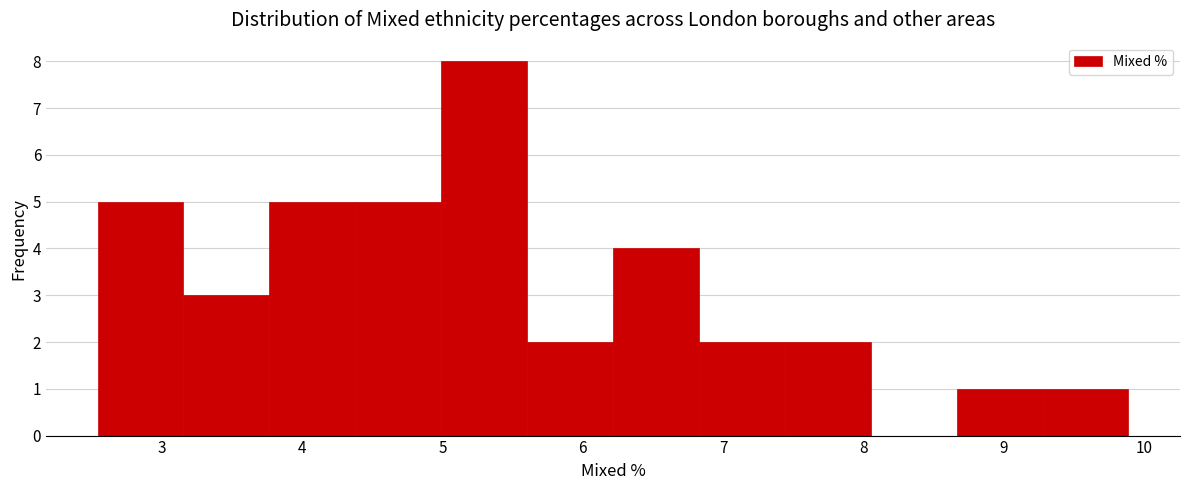

Reading left to right, list every bar in this chart as the range it spans on the x-axis followed by its height. Neither the bar edges nor the heights are printed on the chart, so give them approximately, as read against the axes.

2.5 to 3.2: 5
3.2 to 3.8: 3
3.8 to 4.4: 5
4.4 to 5.0: 5
5.0 to 5.6: 8
5.6 to 6.2: 2
6.2 to 6.8: 4
6.8 to 7.4: 2
7.4 to 8.1: 2
8.1 to 8.7: 0
8.7 to 9.3: 1
9.3 to 9.9: 1